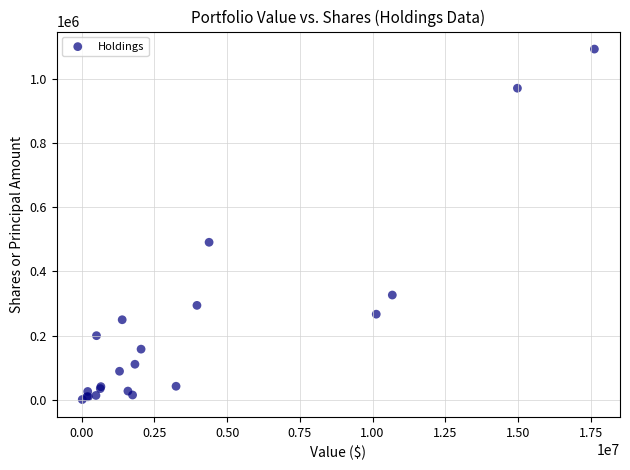

What Y value in the scatter plot is closest to 546499?

490578